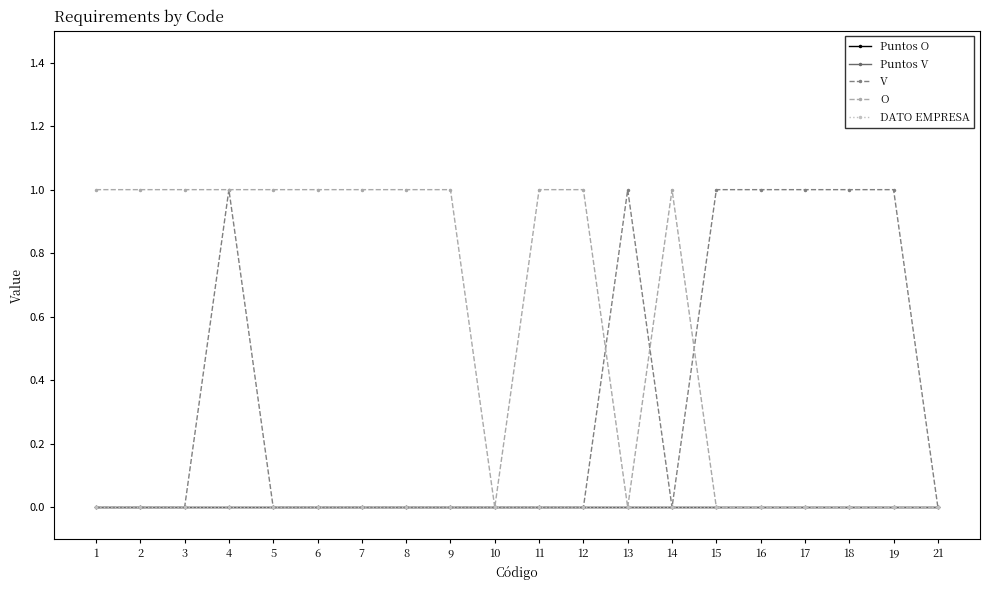

Rank the series by their maximum value, from highest to lowest.

V, O, Puntos O, Puntos V, DATO EMPRESA